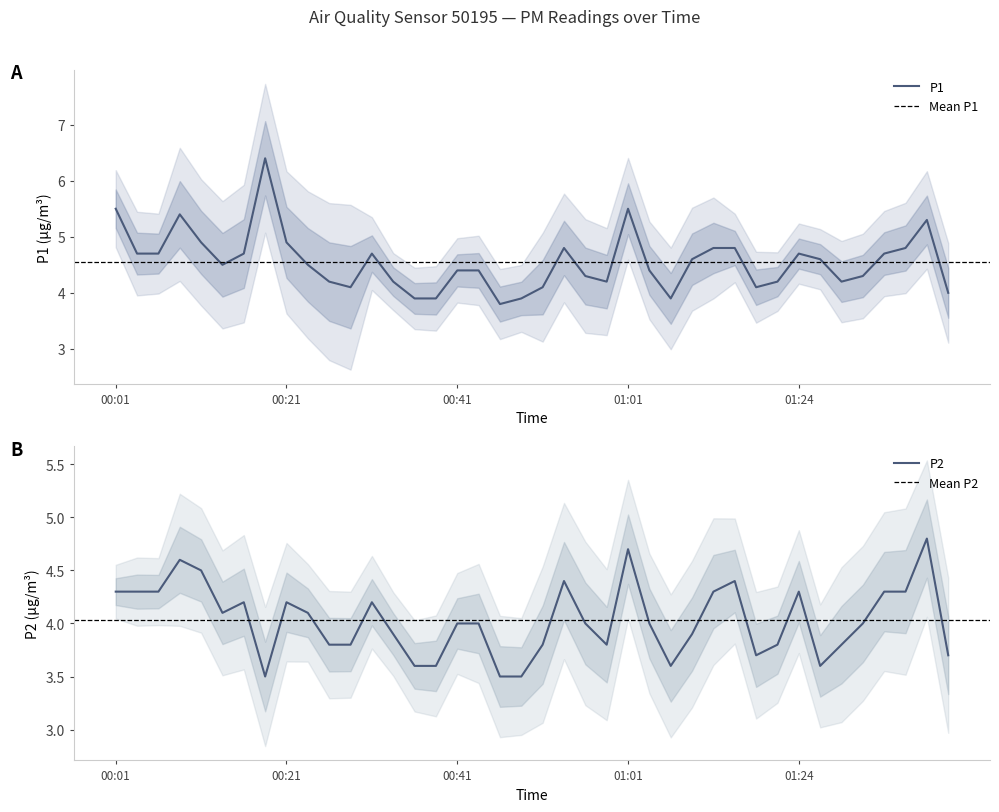

What is the label of the 26th point from the left?

01:04